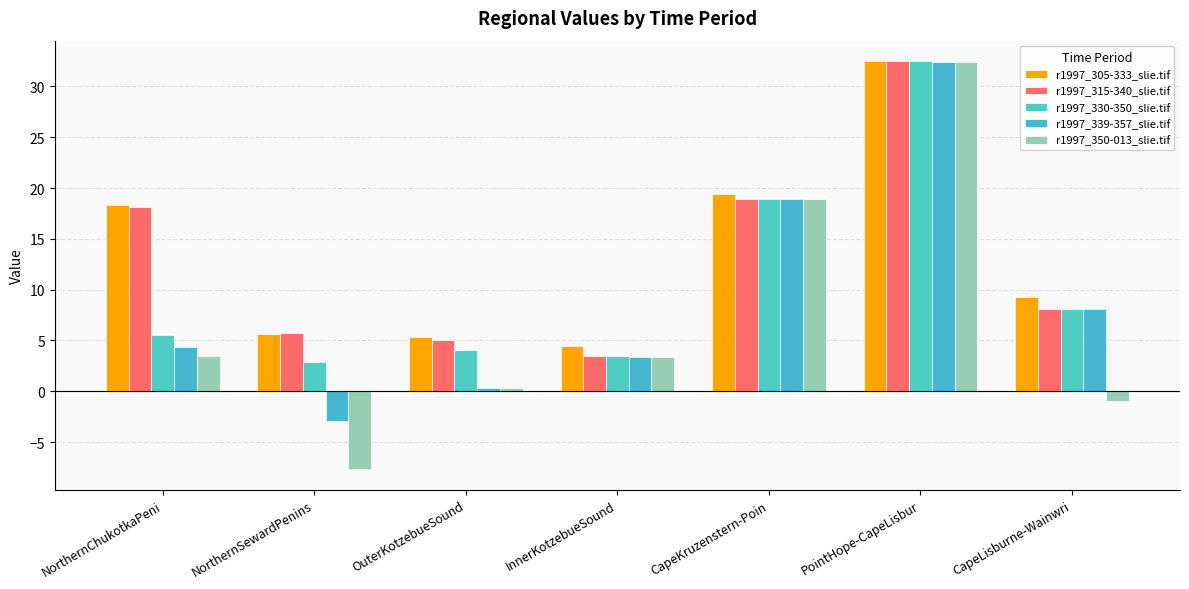

Where does the r1997_305-333_slie.tif series first go above 9?

NorthernChukotkaPeni